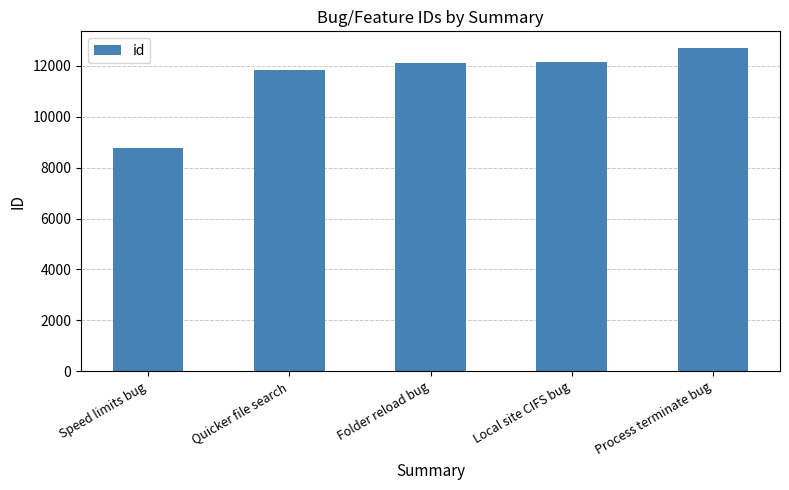

Between Local site CIFS bug and Speed limits bug, which is larger?

Local site CIFS bug